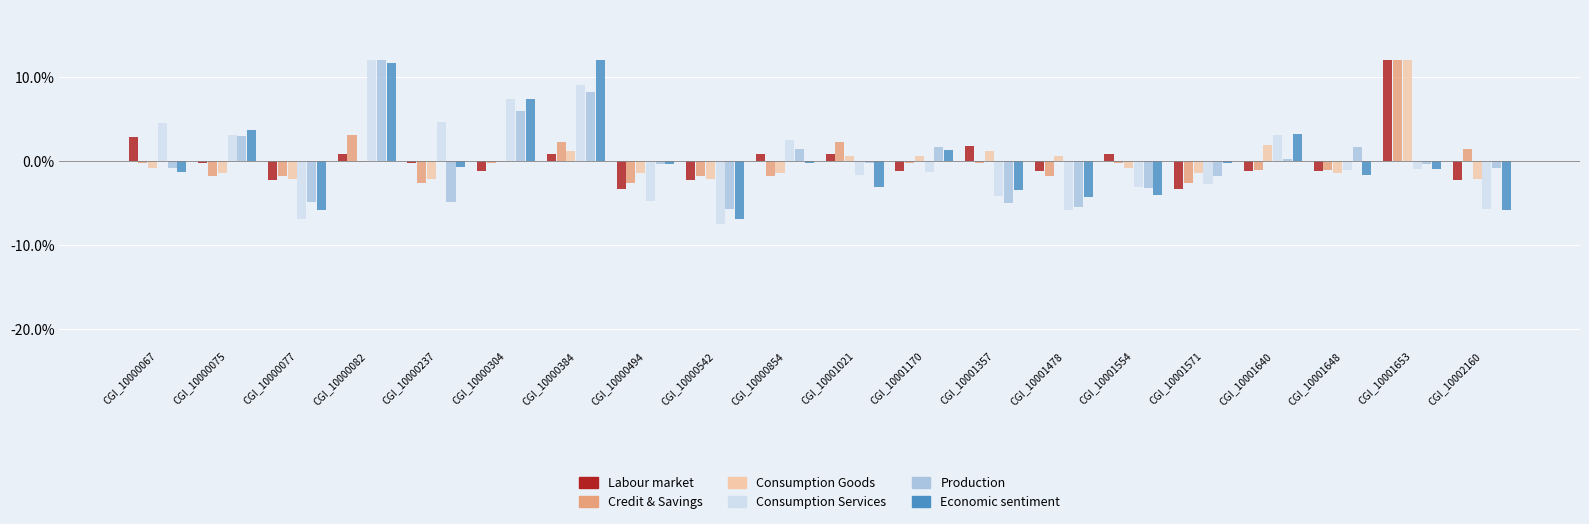

Is it true that Economic sentiment equals 3.2 at CGI_10001640?

True